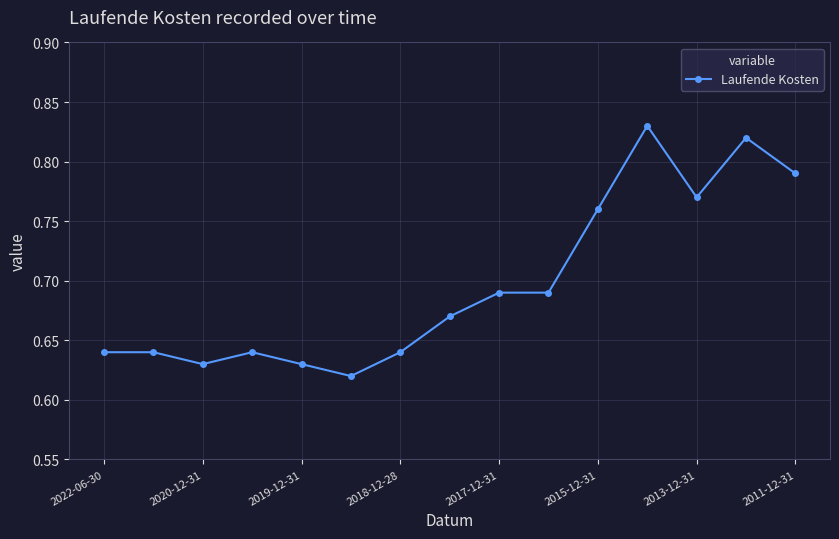

How many values are between 0 and 1?

15